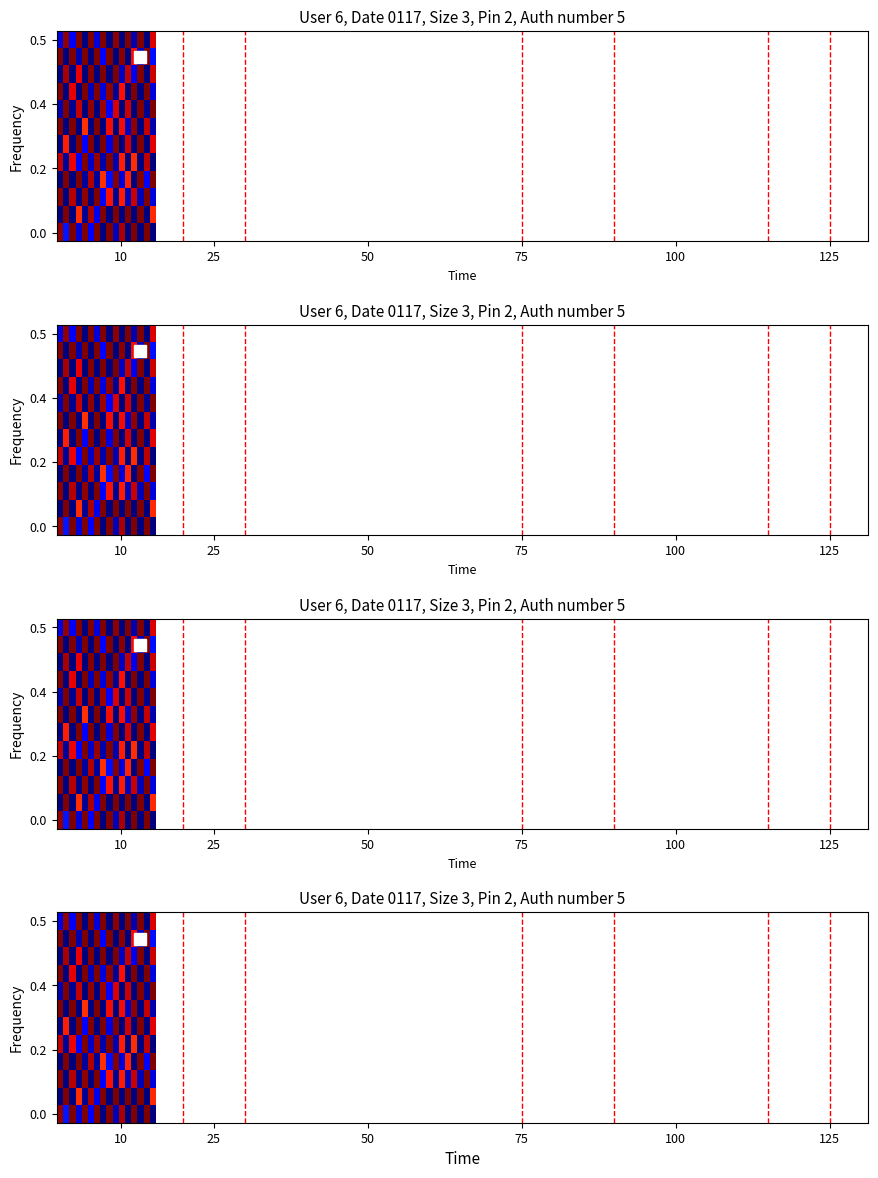

At how many categories does at least one series exceed 0?

16